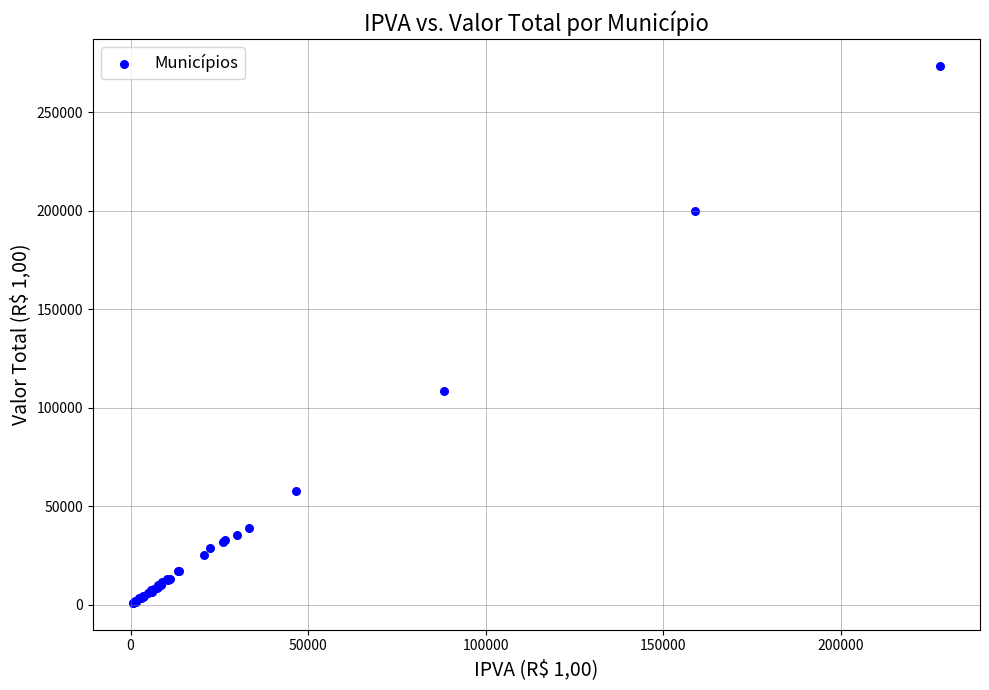

What Y value in the scatter plot is closest to 137281?

108561.8